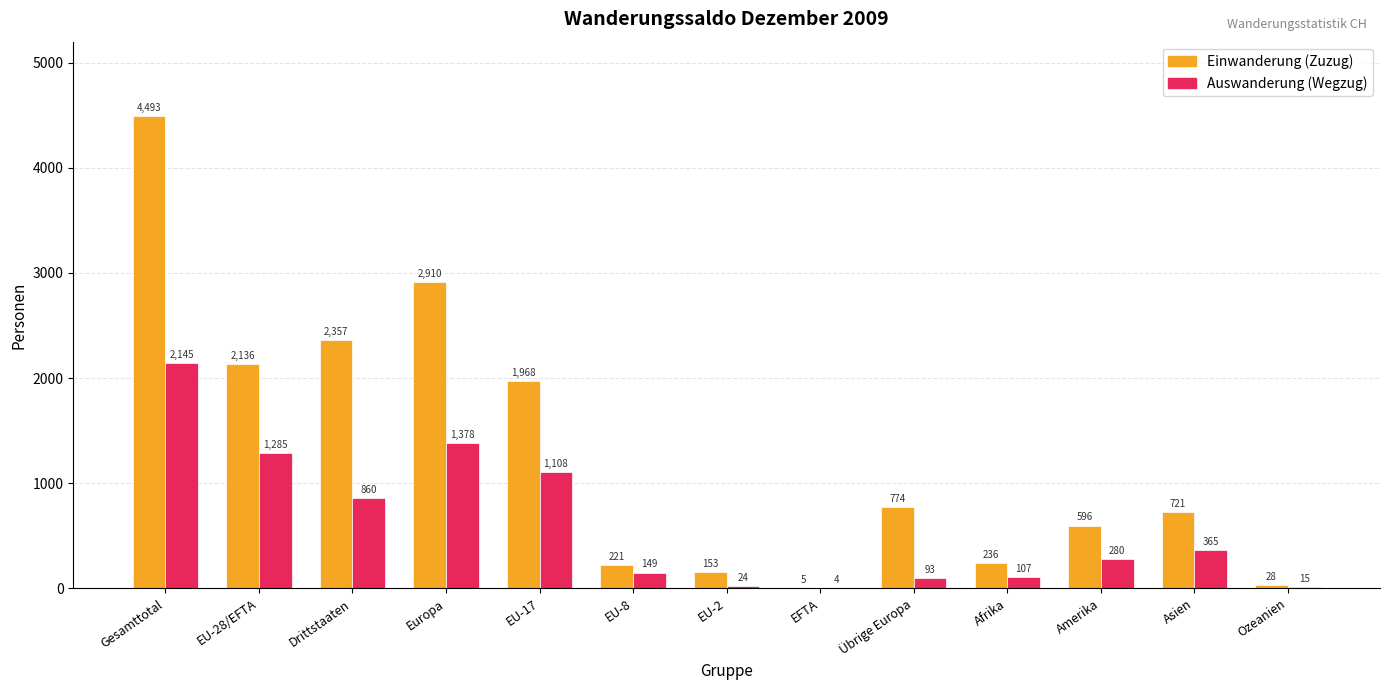

True or false: Einwanderung (Zuzug) has a value of 1089 at Asien.

False